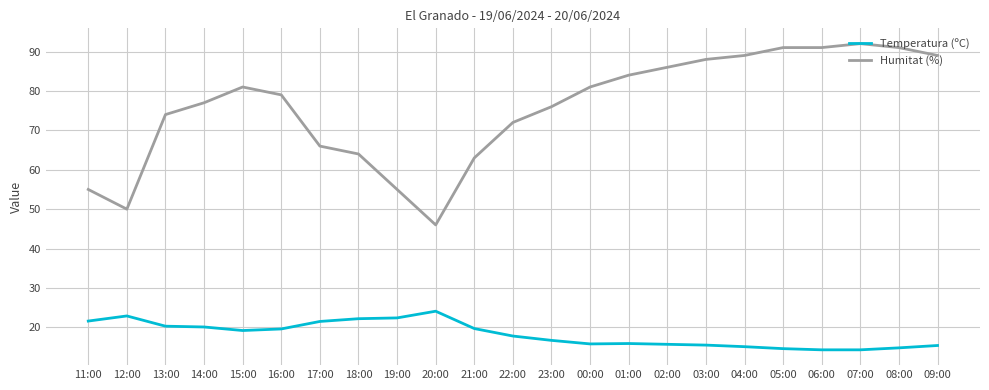

True or false: Temperatura (ºC) has a value of 17.8 at 22:00.

True